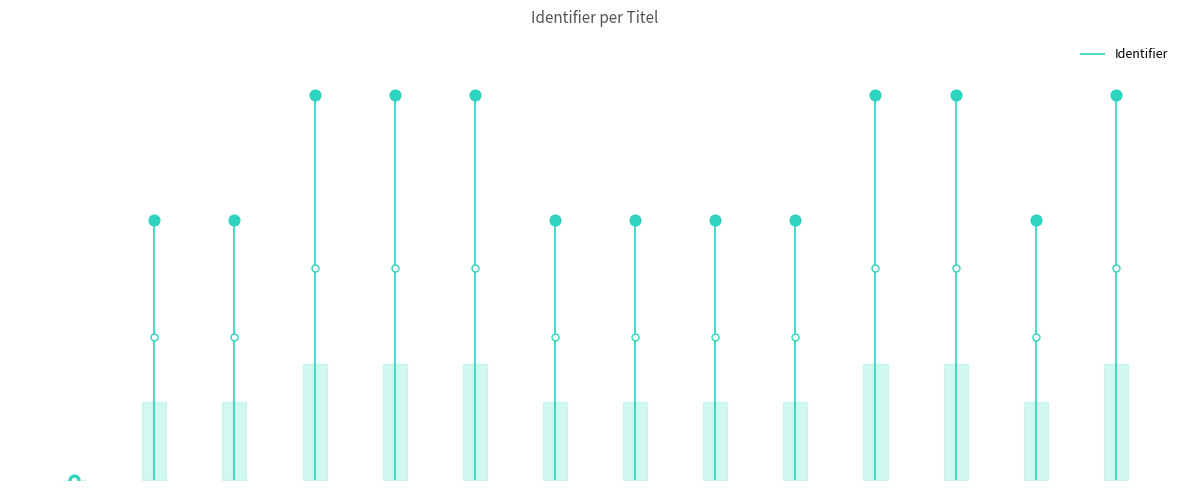

Between Welvaart en welzijn in Nederland - hv123 and Begrippen, which is larger?

Begrippen